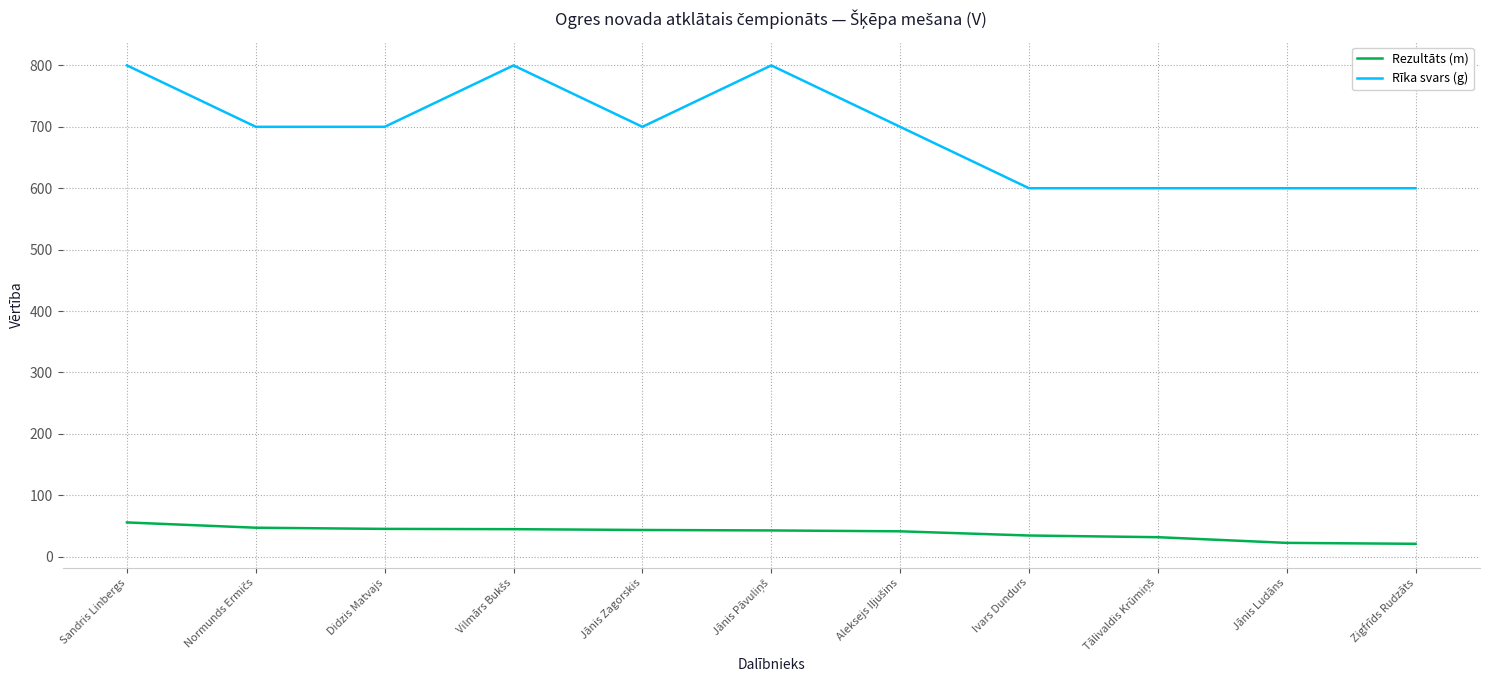

What are all the series names shown in the legend?

Rezultāts (m), Rīka svars (g)